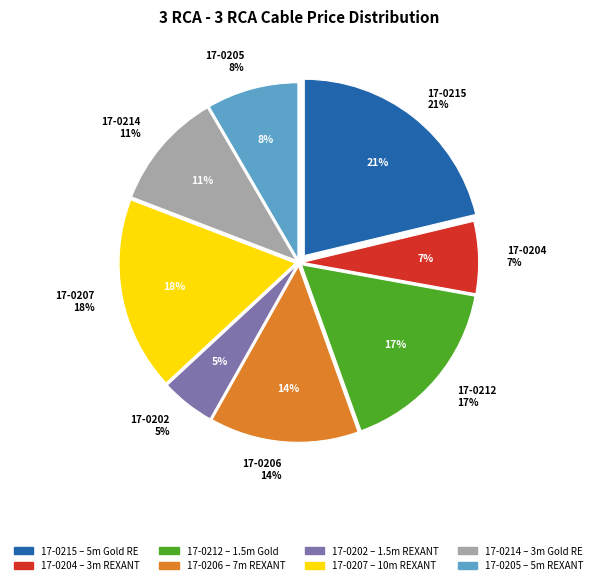

Does any single category account for the majority?

No